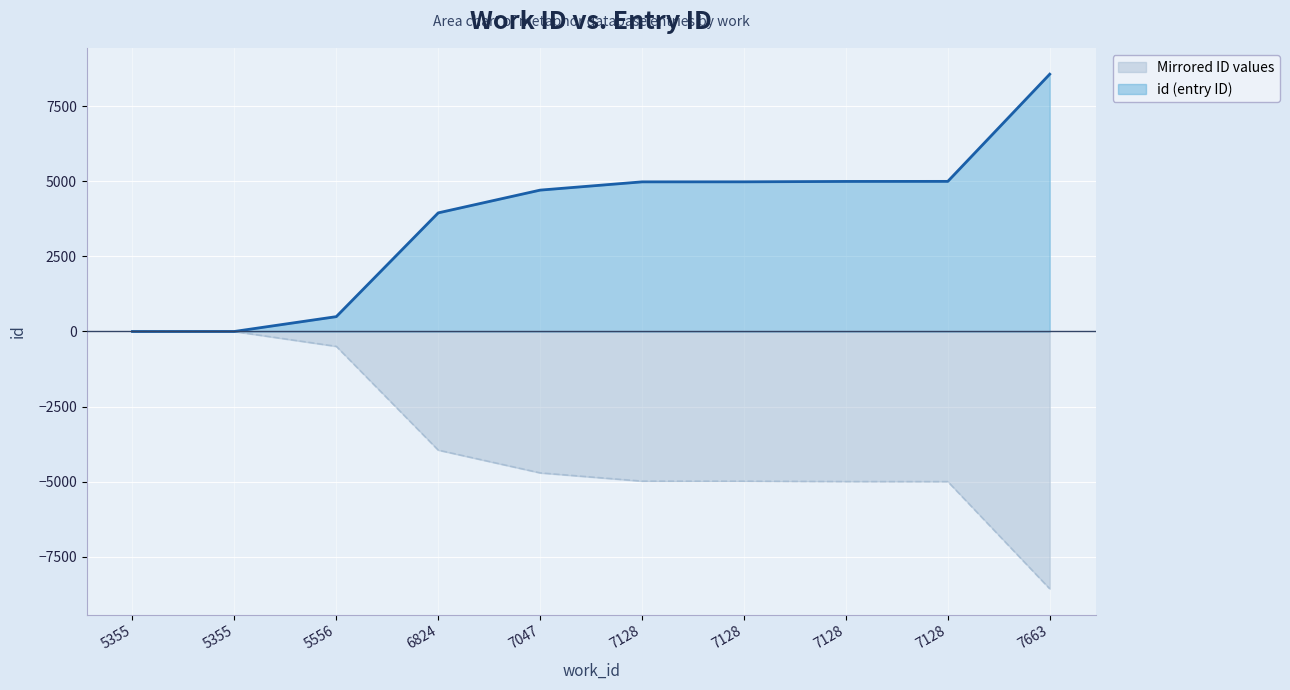

Does the chart display data point markers on the line(s)?

No